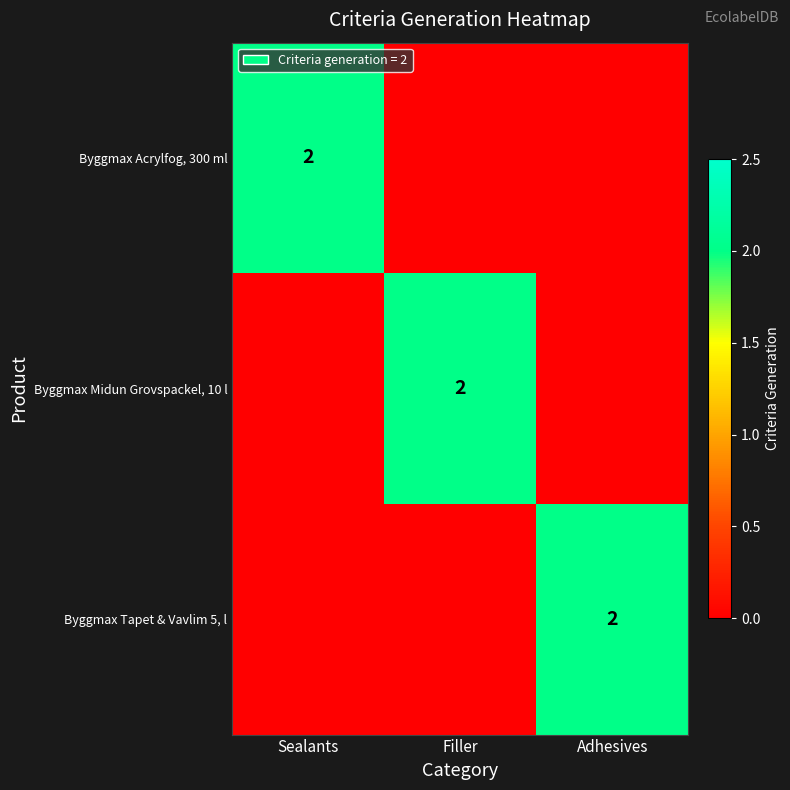

The value of Byggmax Acrylfog, 300 ml at Sealants is 2. True or false?

True